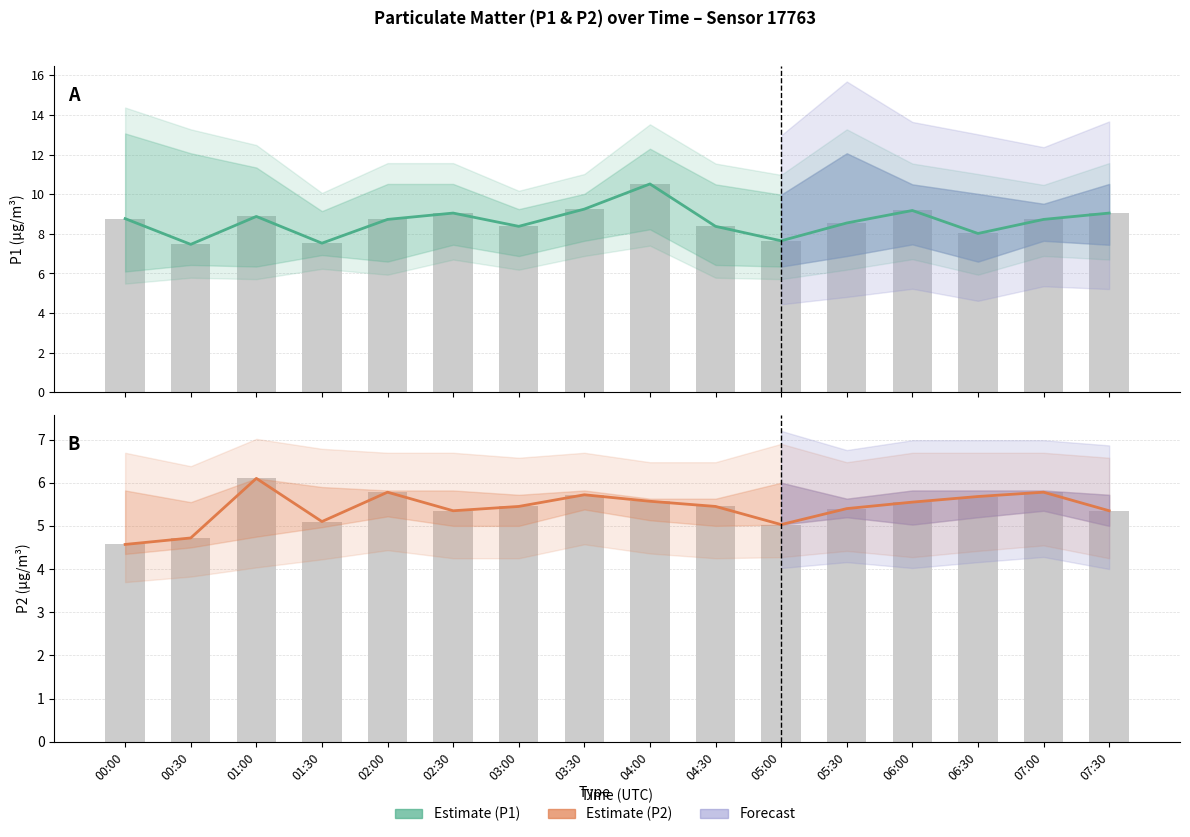

How many values in the Estimate (P2) series exceed 5?

14